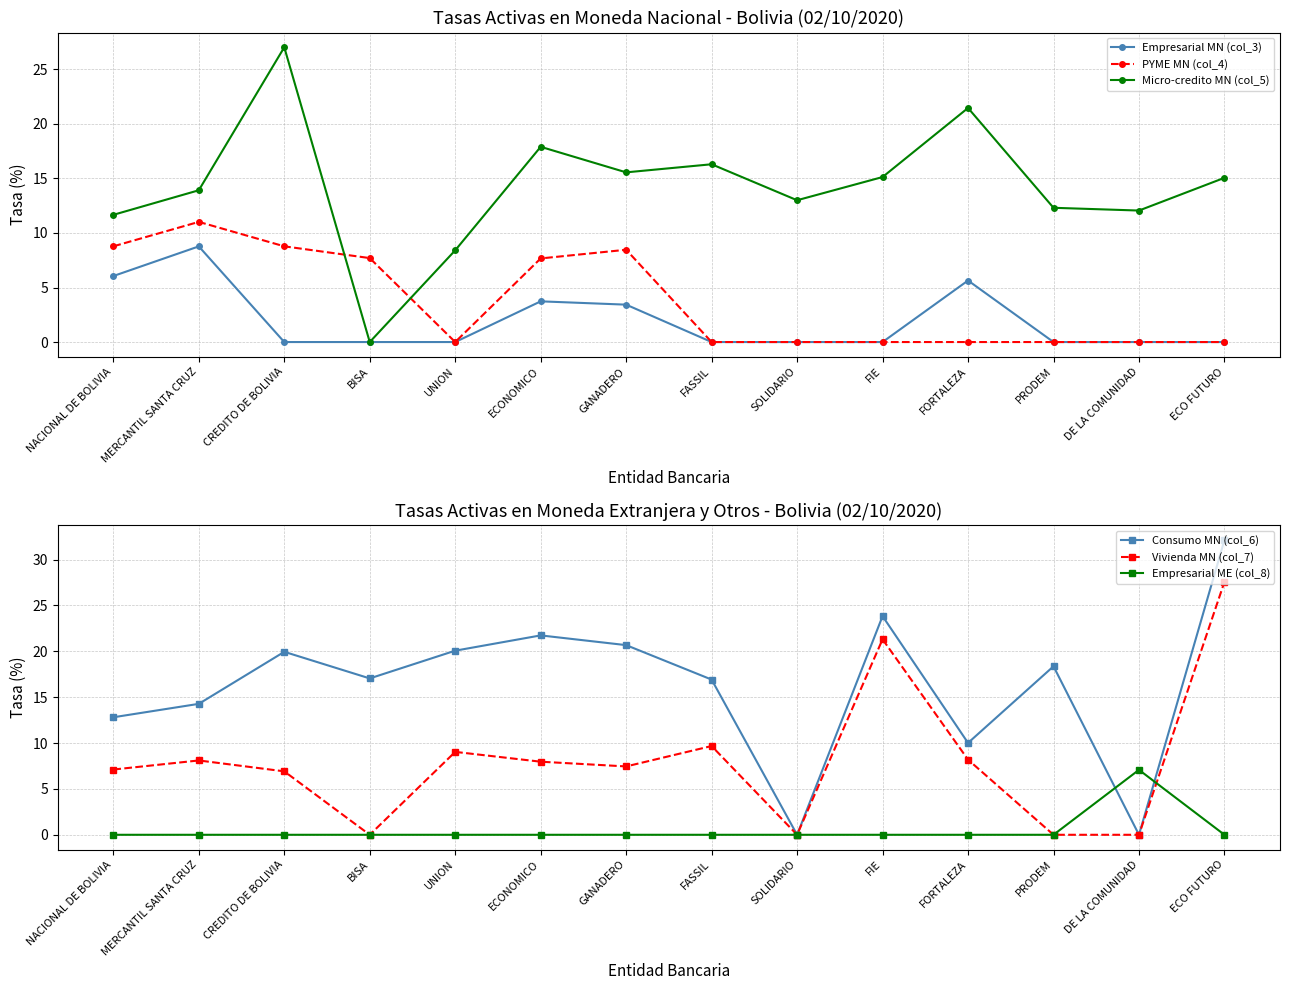

Which category has the lowest value in the PYME MN (col_4) series?

UNION